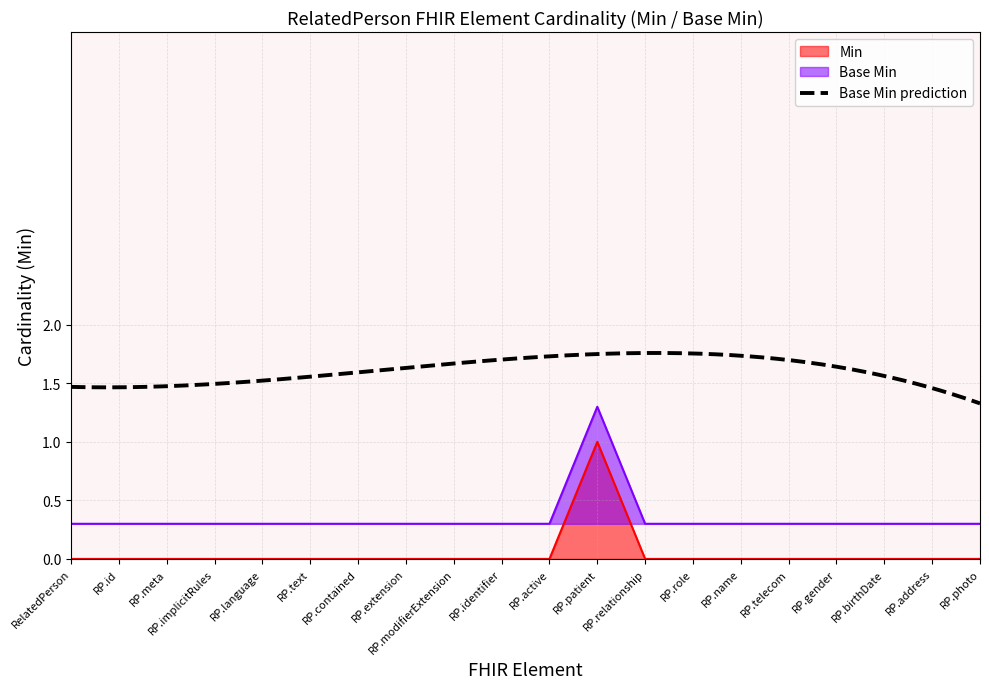

Which series has the largest range (max minus min)?

Min